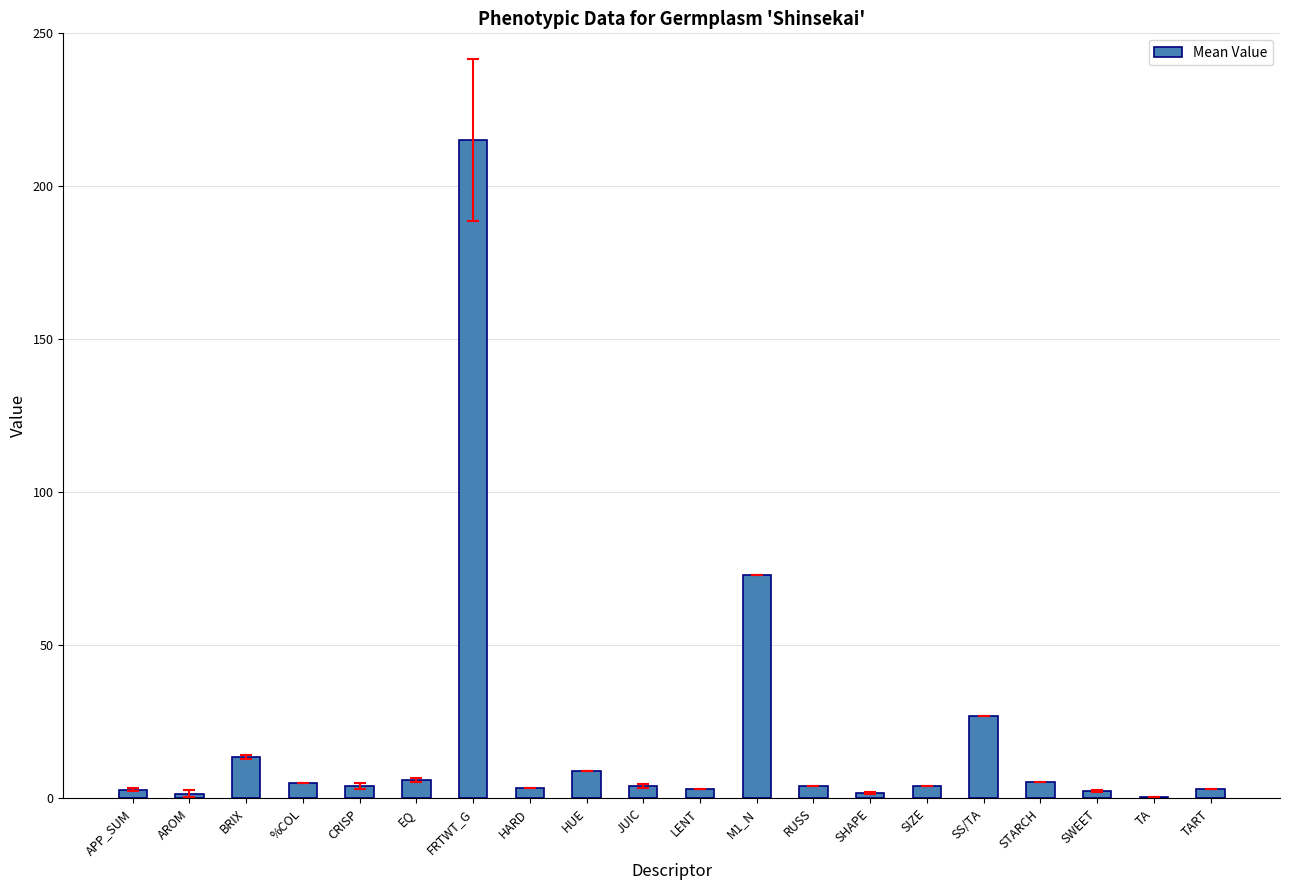

Count the number of data series in this chart.

1